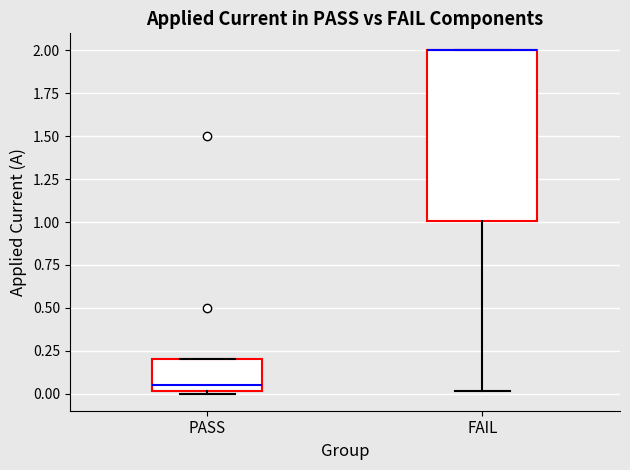

Reading left to right, transcribe this box plot: for each box, give where its median line is, the range the box spans, and where its two whiskers end, as read against the y-axis. The values are not printed on the chart, so give them approximately, as read against the axis.

PASS: median 0.05, box 0.00 to 0.20, whiskers 0.00 (just below the box's lower edge) to 0.20
FAIL: median 2.00 (drawn on the box's upper edge), box 1.00 to 2.00, whiskers 0.00 to 2.00